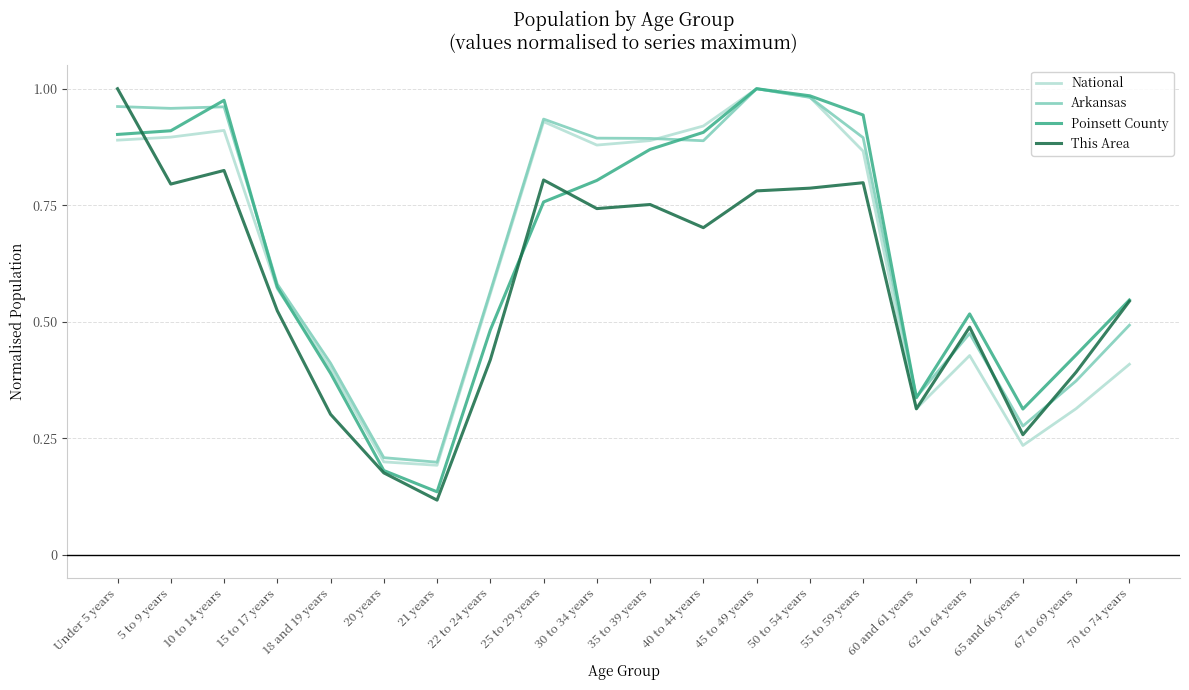

Which category has the highest value in the National series?

45 to 49 years